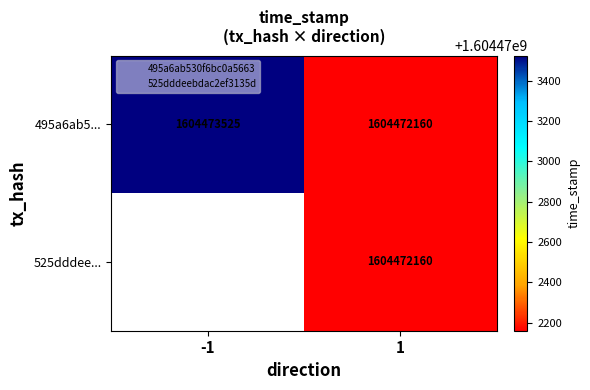

What is the greatest value displayed?

1604473525